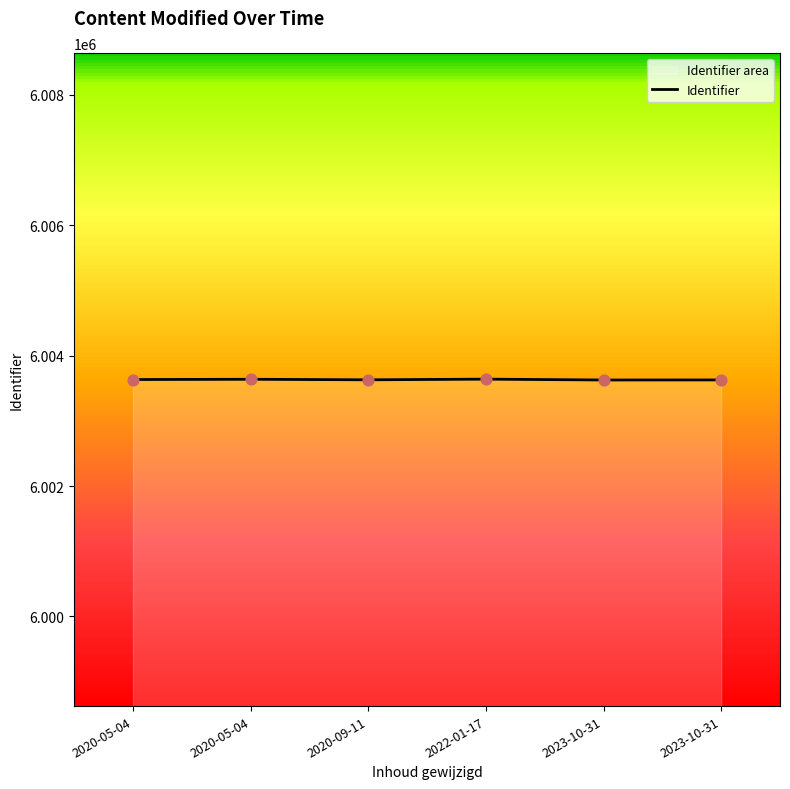

What is the change in value from 2020-05-04 to 2023-10-31?

-6